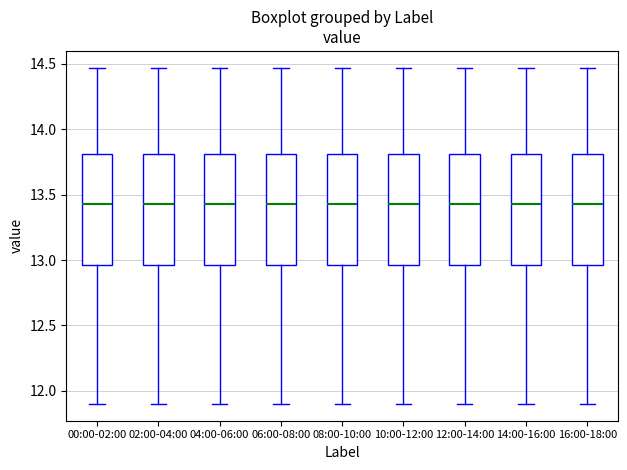

Where does the upper whisker of the box for 10:00-12:00 end on the y-axis? The values are not printed on the chart, so give them approximately, as read against the axis.

14.45